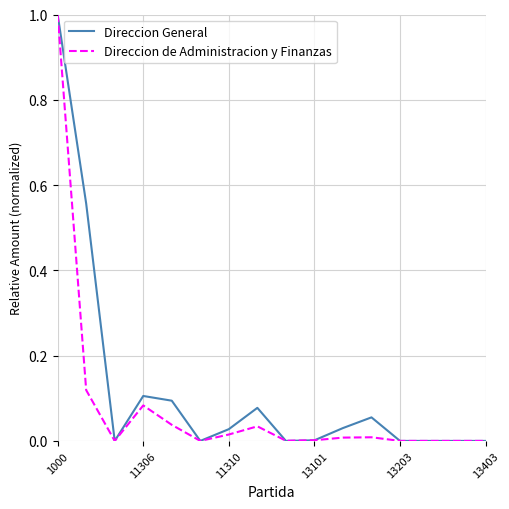

What is the maximum value shown in the chart?

1.0